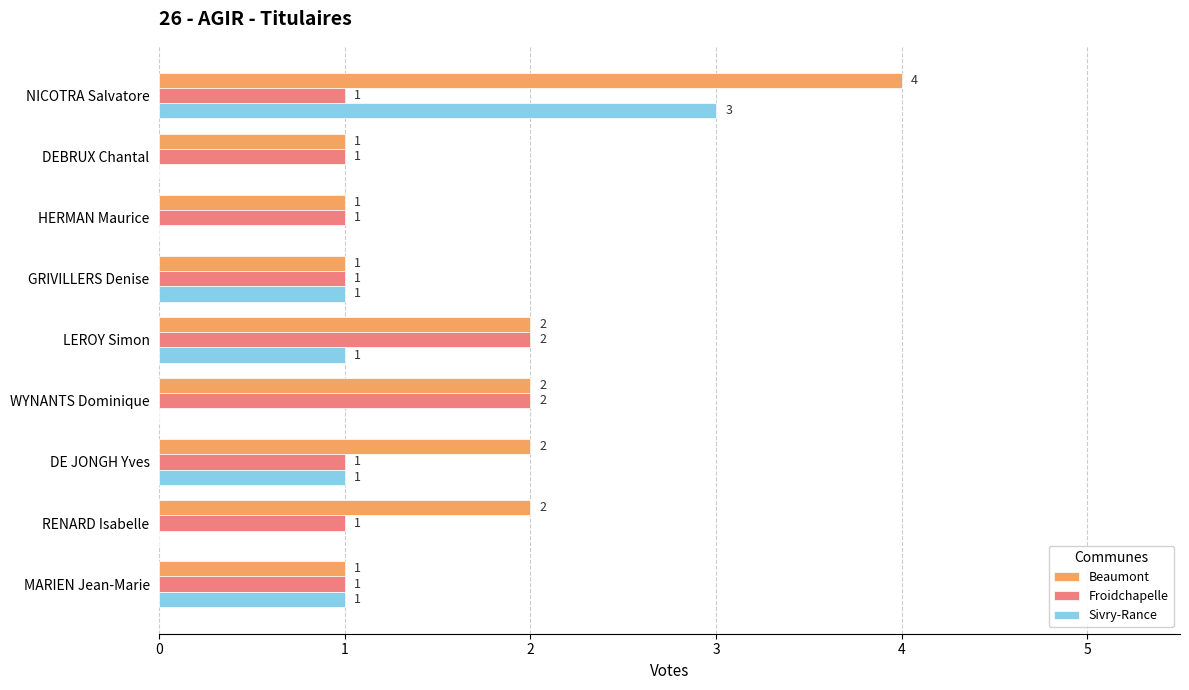

Is the value of Sivry-Rance at RENARD Isabelle greater than the value of Beaumont at MARIEN Jean-Marie?

No